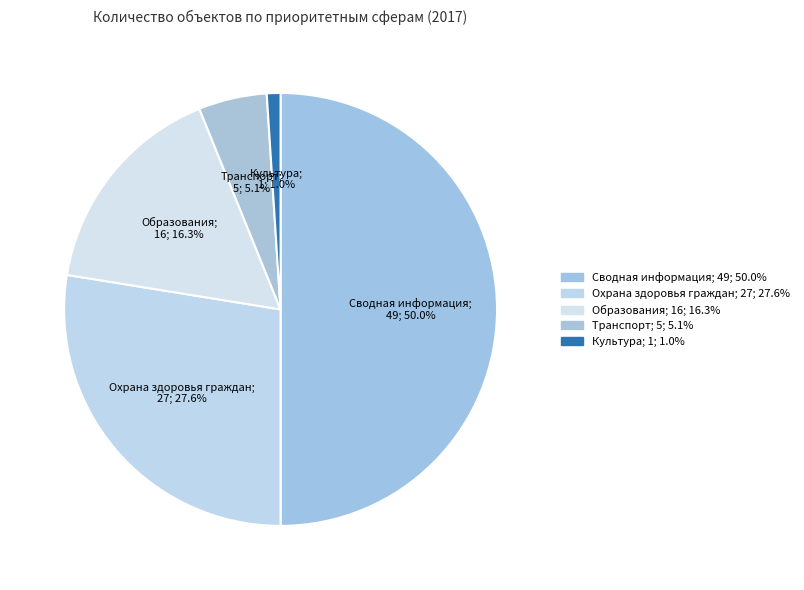

How many segments does this pie chart have?

5